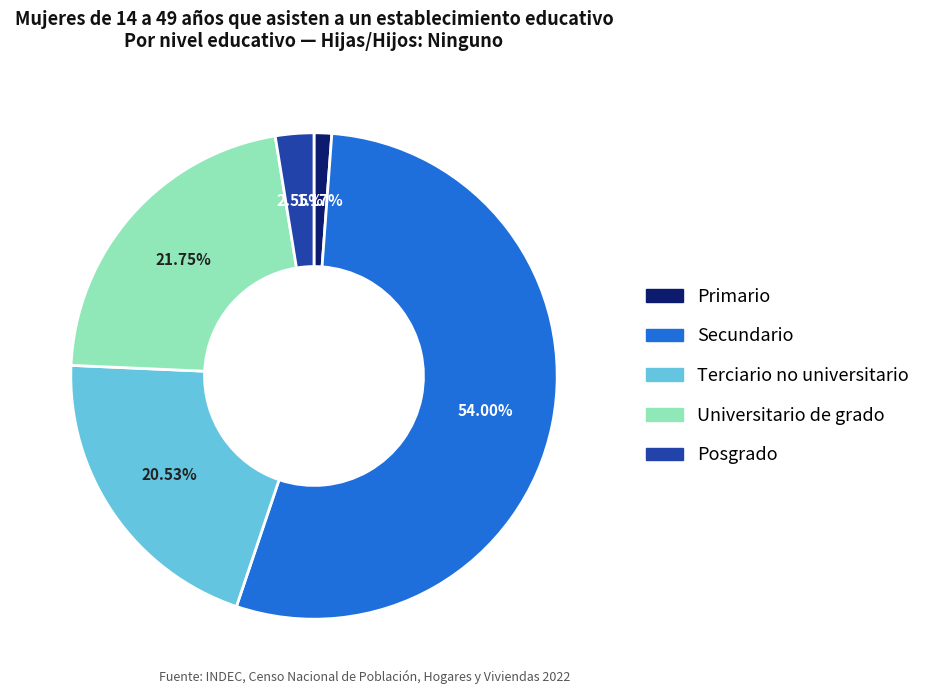

How many segments does this pie chart have?

5